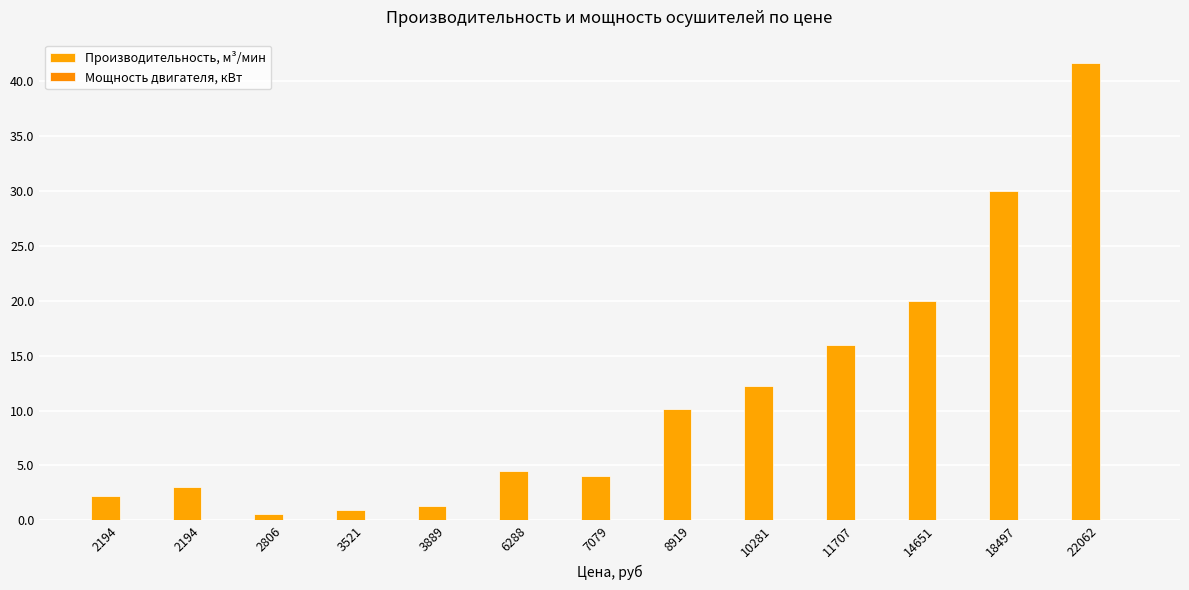

Between 3889 and 8919, which is larger?

8919